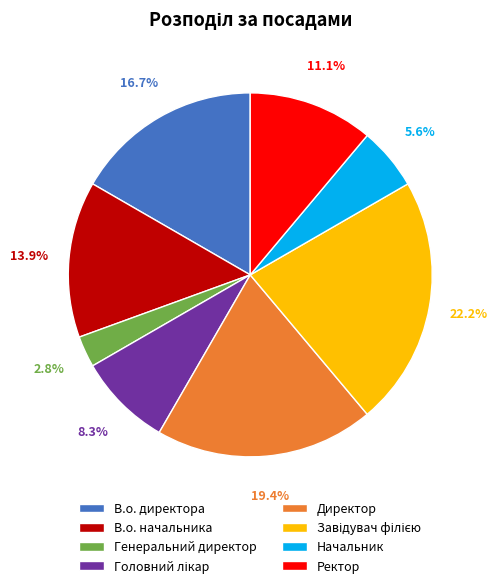

Which has a higher value, В.о. директора or В.о. начальника?

В.о. директора